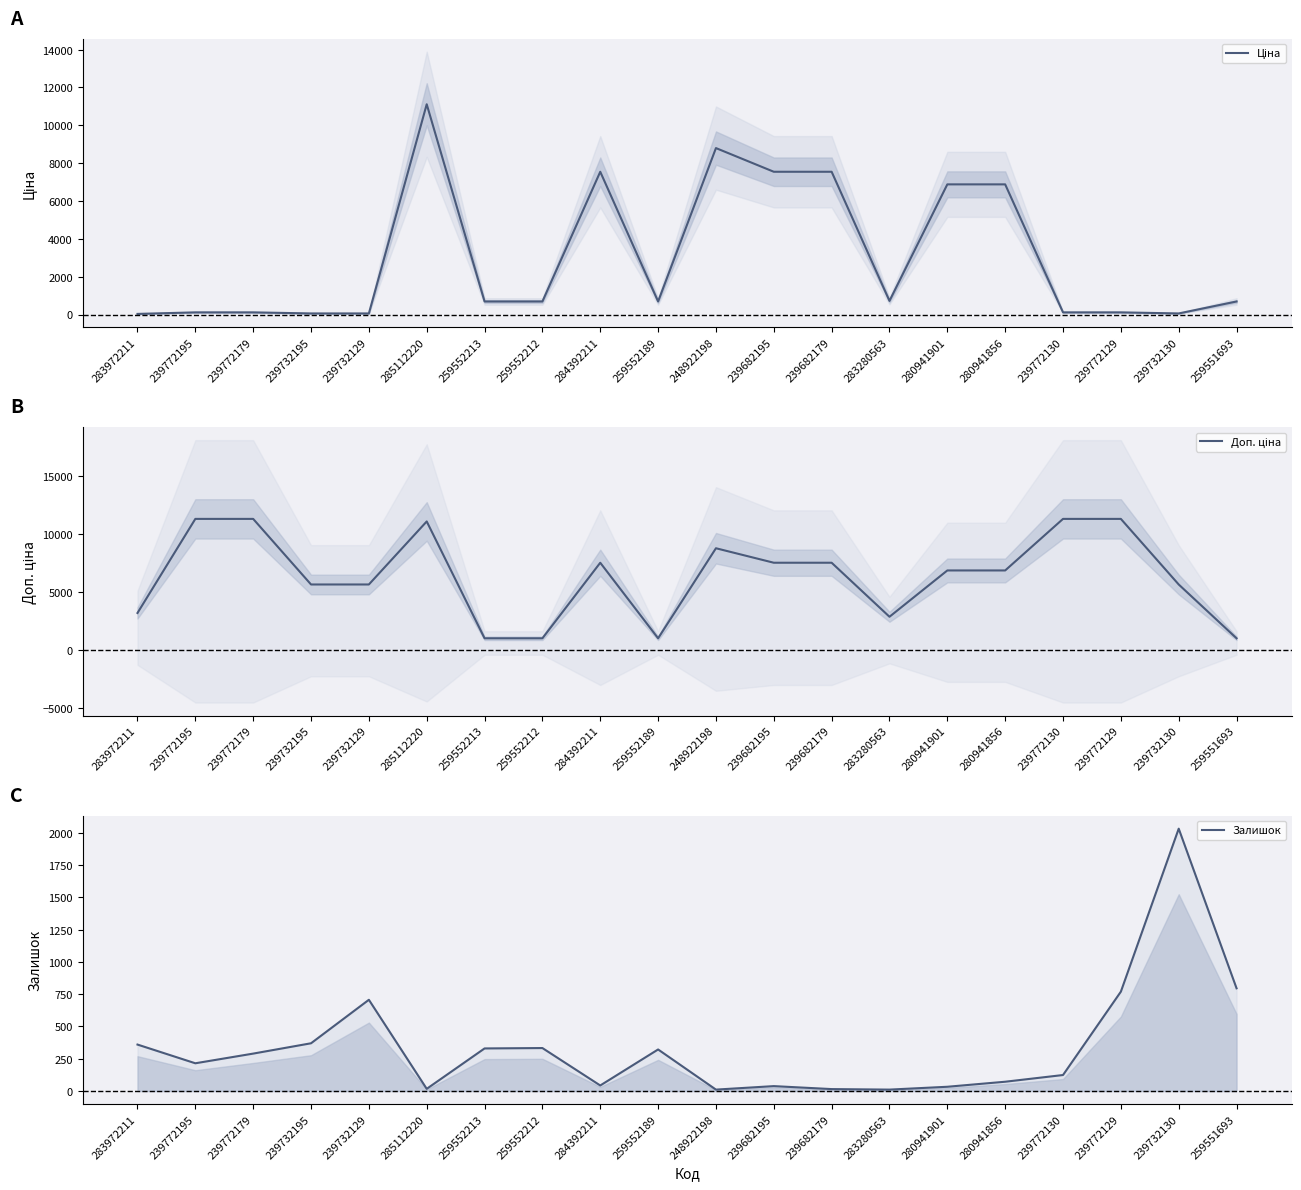

What is the value of the Ціна point at the 20th from the left?

689.1